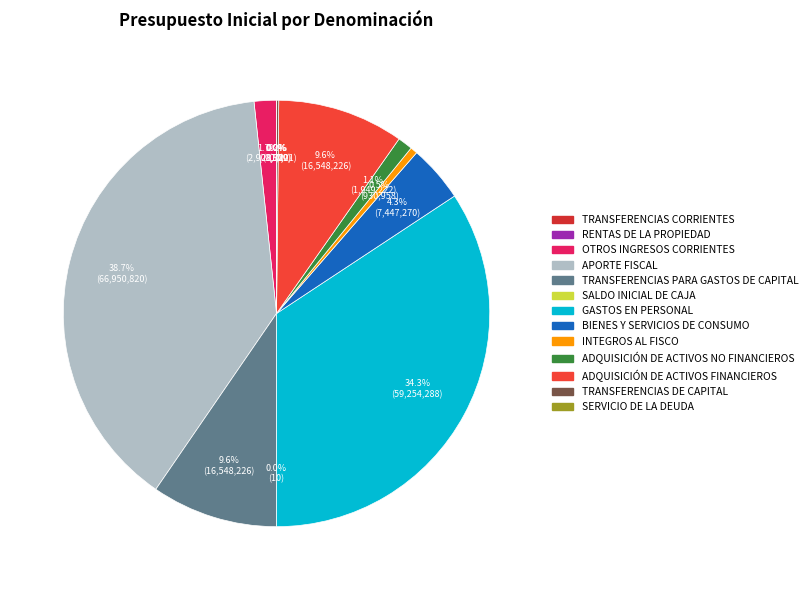

To the nearest percent, what percentage of the pie is GASTOS EN PERSONAL?

34%